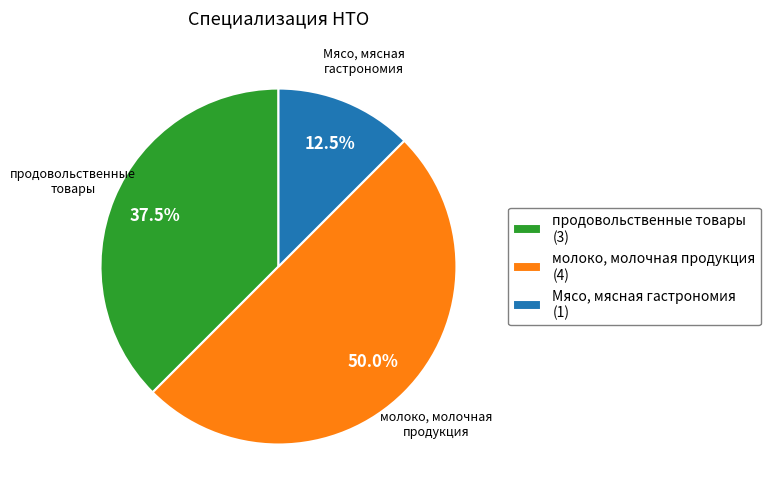

Approximately how many times larger is the value at молоко, молочная продукция (4) compared to Мясо, мясная гастрономия (1)?

4.0